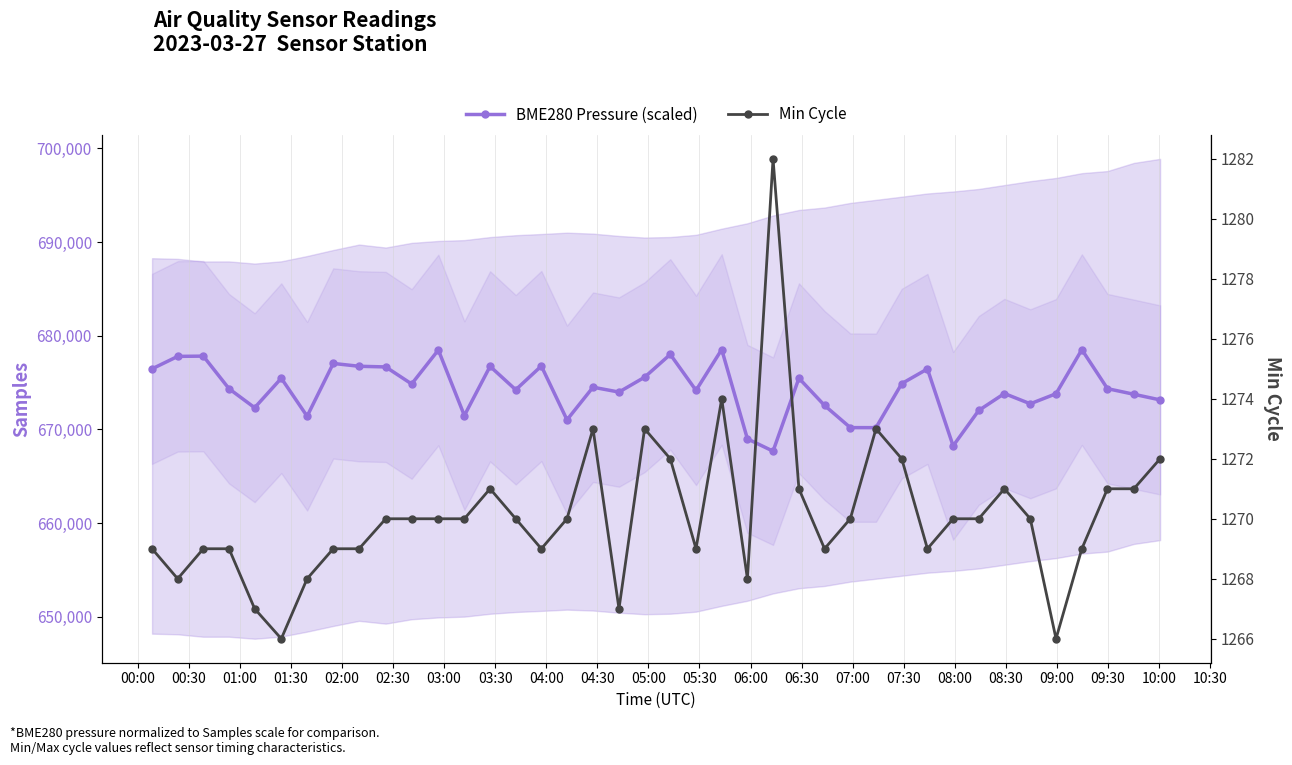

What is the difference between the maximum and second lowest values in the BME280 Pressure (scaled) series?

10290